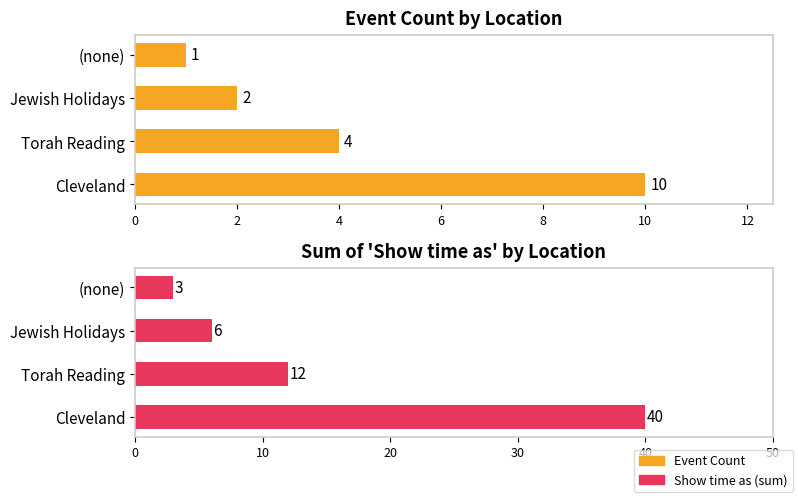

Is the value of Event Count at Jewish Holidays greater than the value of Show Time As (Sum) at Cleveland?

No